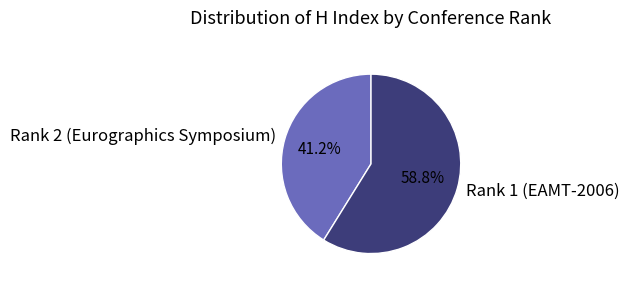

To the nearest percent, what is the average slice percentage?

50%